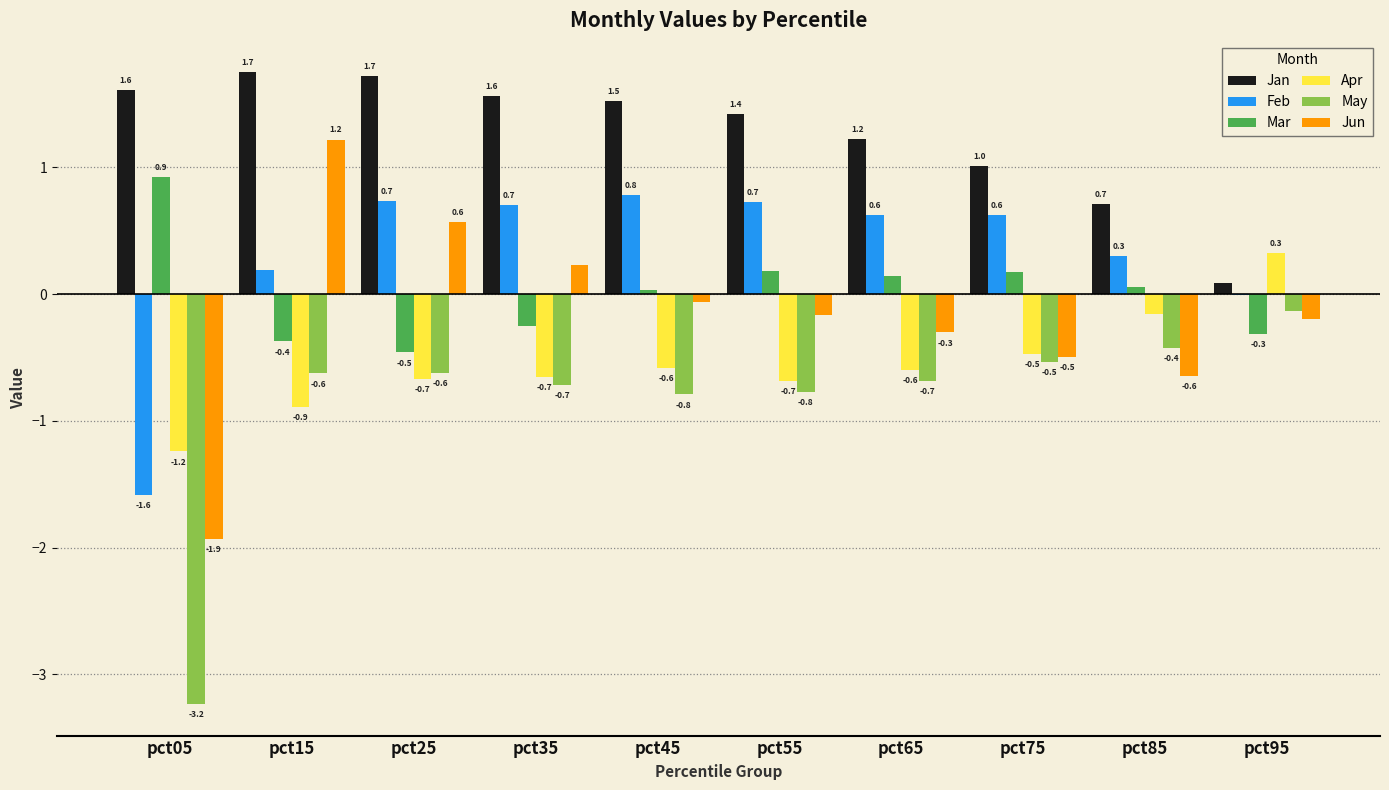

What is the sum of the Feb values at pct15 and pct85?

0.5